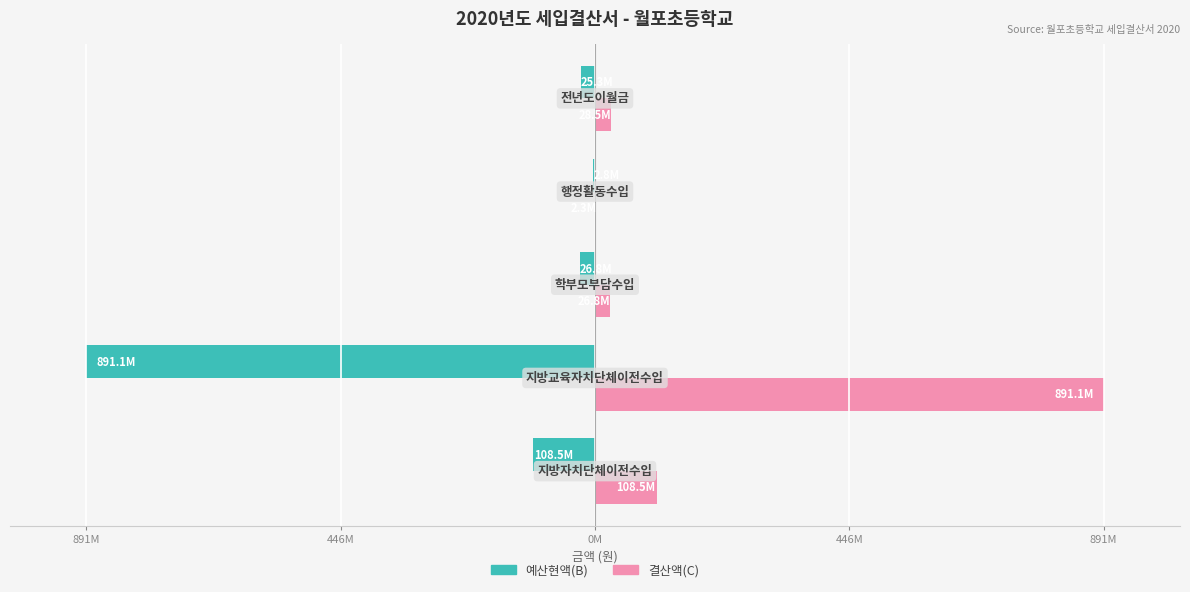

What are all the series names shown in the legend?

예산현액(B), 결산액(C)